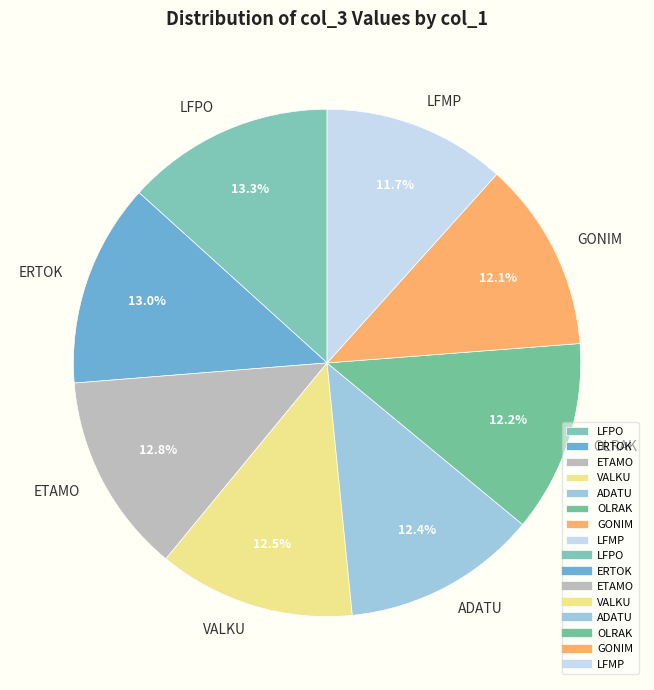

What percentage is NOT represented by LFMP?

88.3%